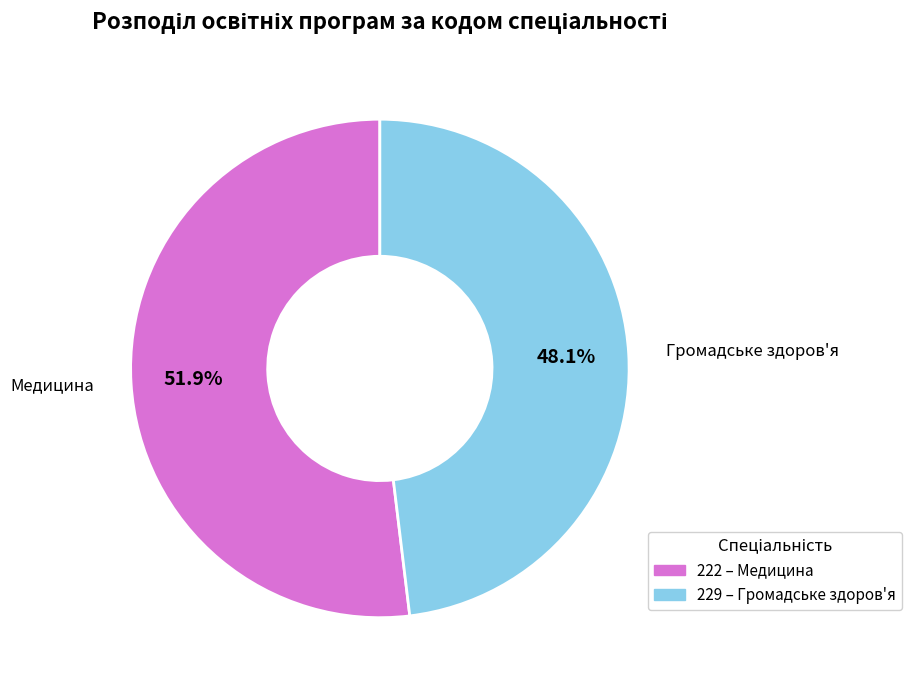

Is 222 the majority of the pie?

Yes